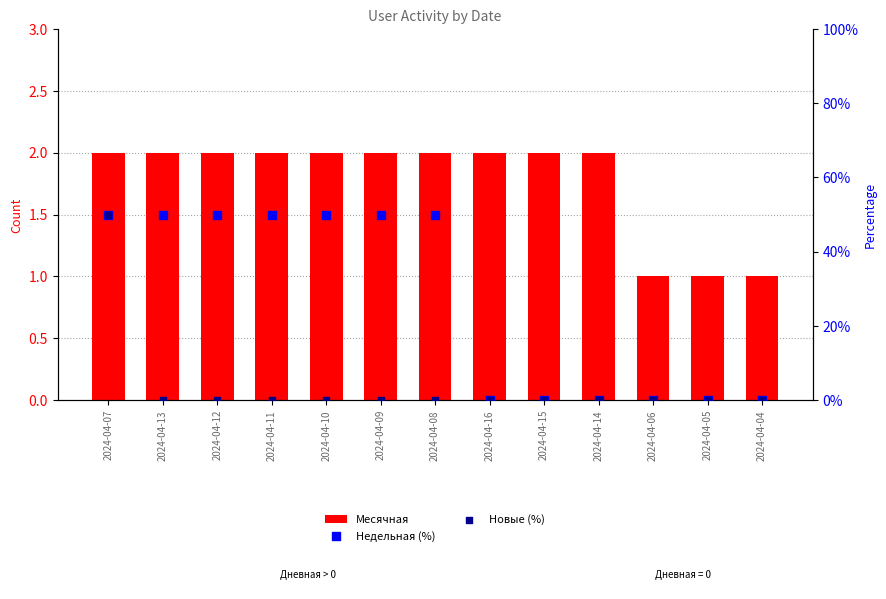

What are all the series names shown in the legend?

Месячная, Недельная (%), Новые (%)